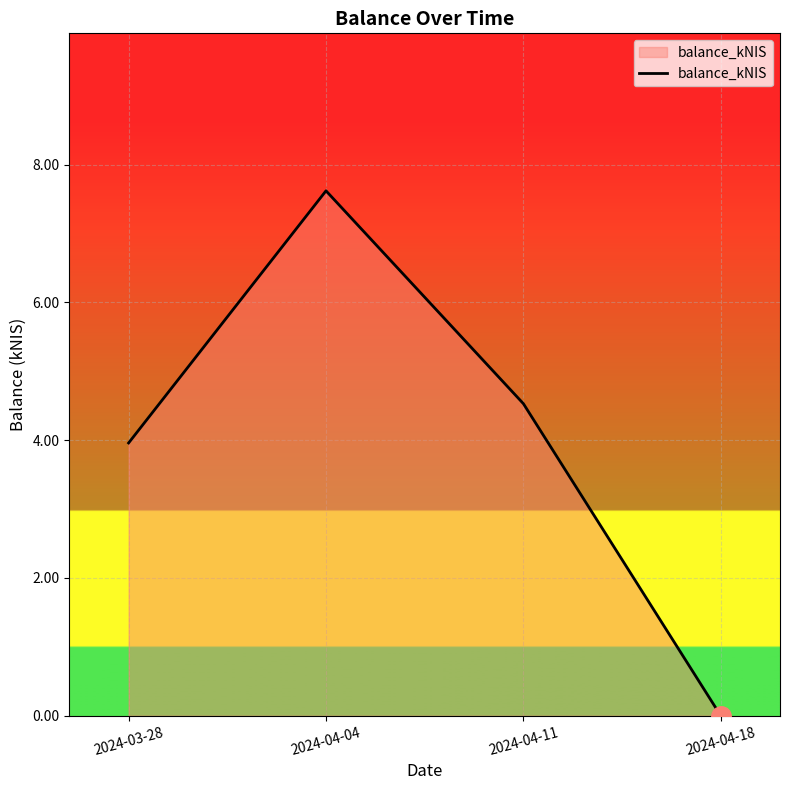

List the labels in order of value, largest first.

2024-04-04, 2024-04-11, 2024-03-28, 2024-04-18